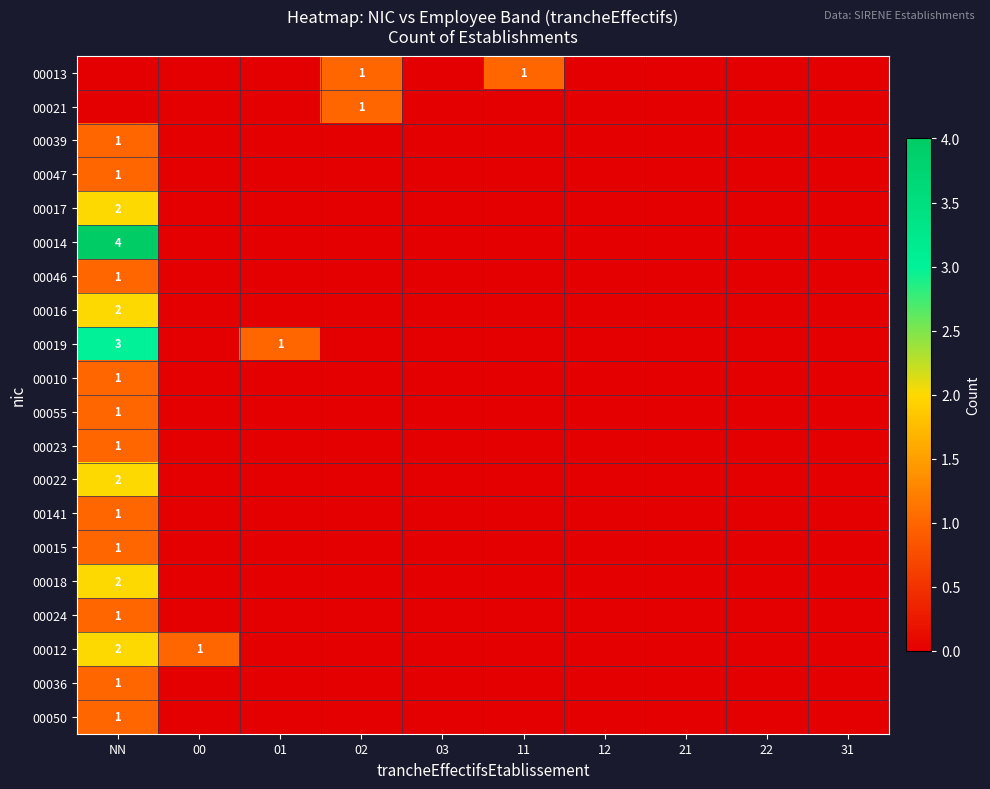

The 00016 series shows 3 at NN. True or false?

False